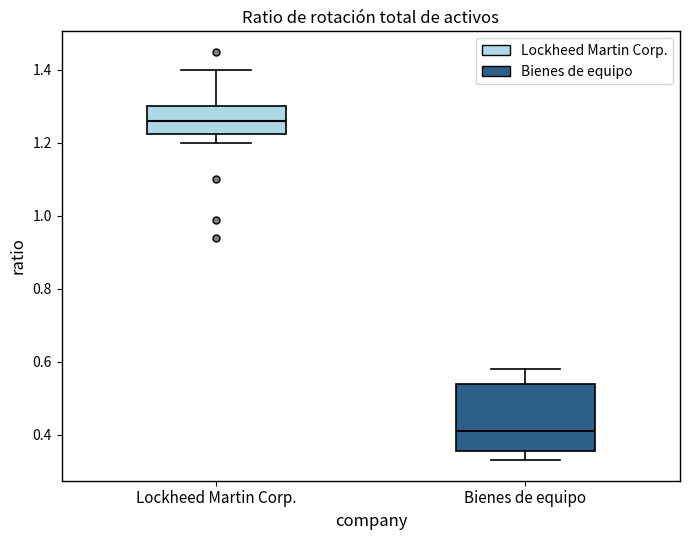

Reading left to right, transcribe this box plot: for each box, give where its median line is, the range the box spans, and where its two whiskers end, as read against the y-axis. The values are not printed on the chart, so give them approximately, as read against the axis.

Lockheed Martin Corp.: median 1.26, box 1.22 to 1.30, whiskers 1.20 to 1.40
Bienes de equipo: median 0.42, box 0.36 to 0.54, whiskers 0.34 to 0.58